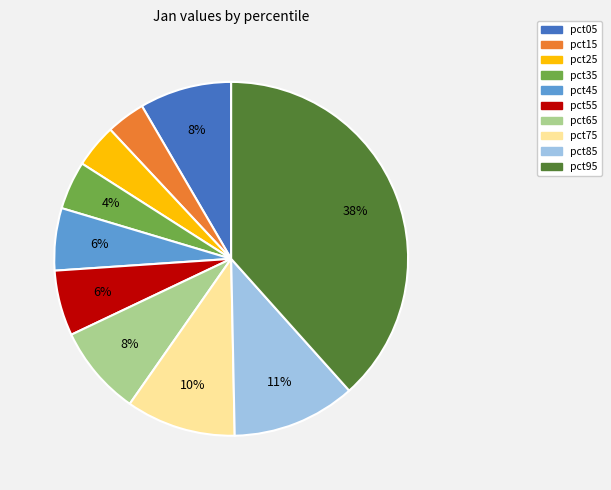

To the nearest percent, what portion does pct25 represent?

4%